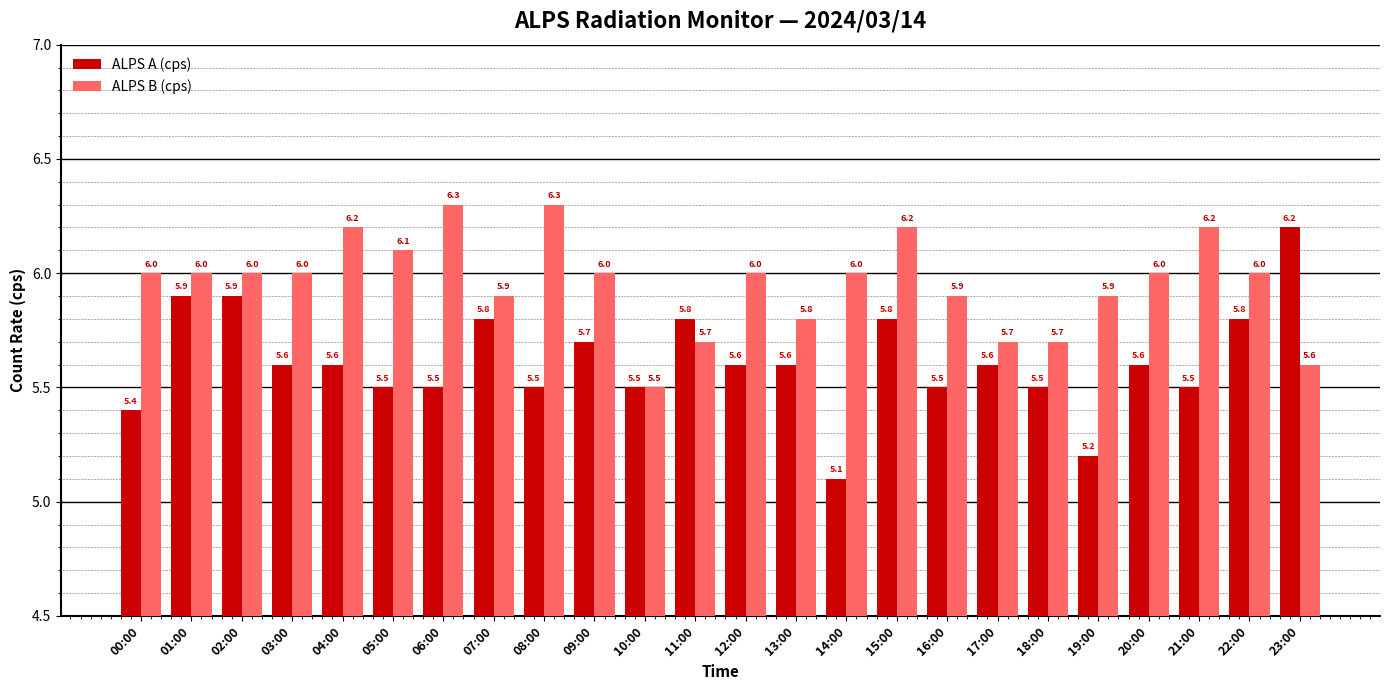

How many data points in ALPS B (cps) are less than 6?

9